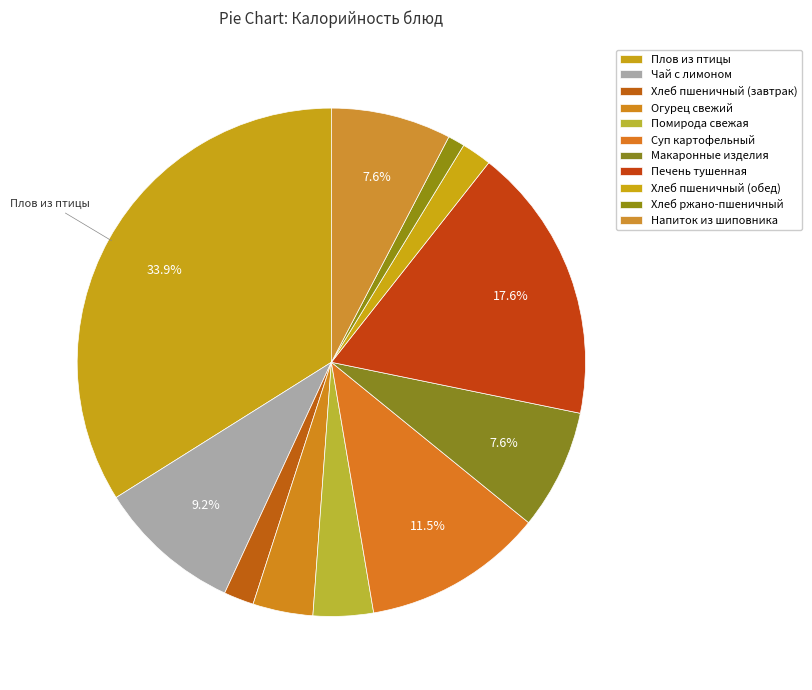

Combined, do Суп картофельный and Напиток из шиповника account for over 50%?

No